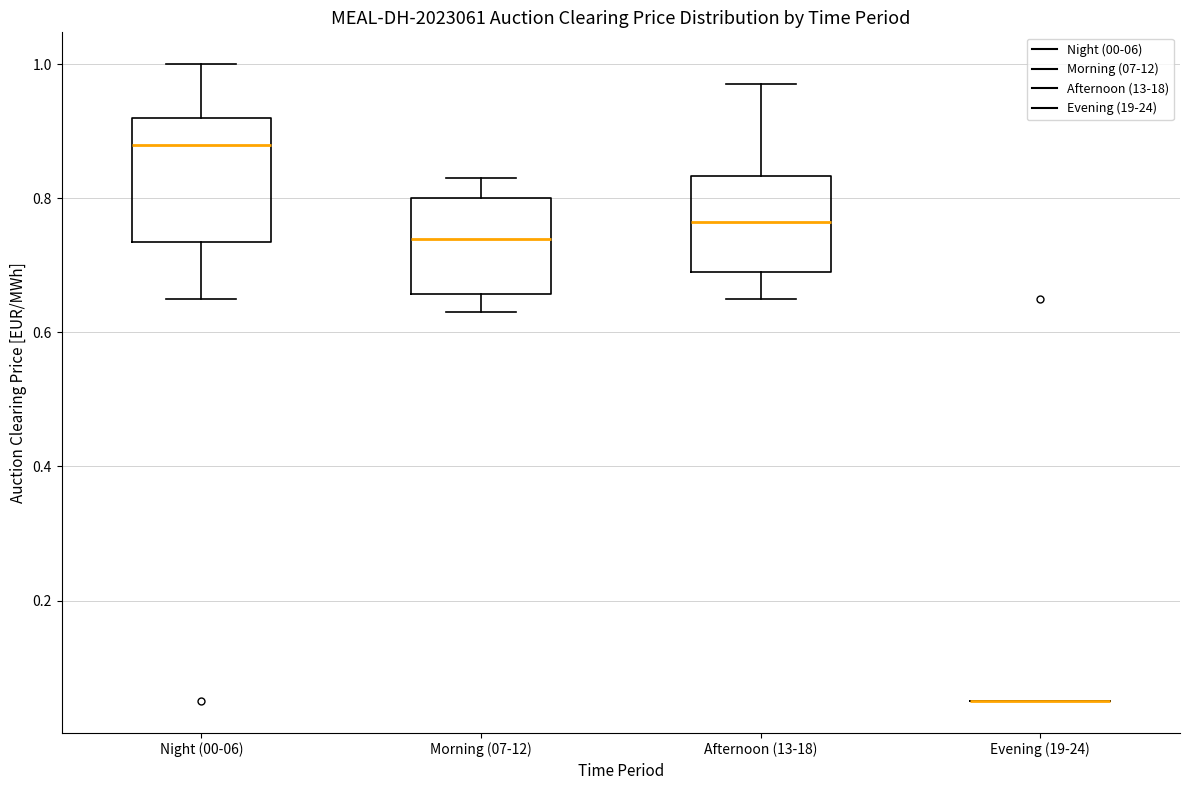

Reading left to right, transcribe this box plot: for each box, give where its median line is, the range the box spans, and where its two whiskers end, as read against the y-axis. The values are not printed on the chart, so give them approximately, as read against the axis.

Night (00-06): median 0.88, box 0.74 to 0.92, whiskers 0.66 to 1.00
Morning (07-12): median 0.74, box 0.66 to 0.80, whiskers 0.64 to 0.84
Afternoon (13-18): median 0.76, box 0.70 to 0.84, whiskers 0.66 to 0.98
Evening (19-24): box collapsed to a line at 0.06, whiskers 0.06 to 0.06